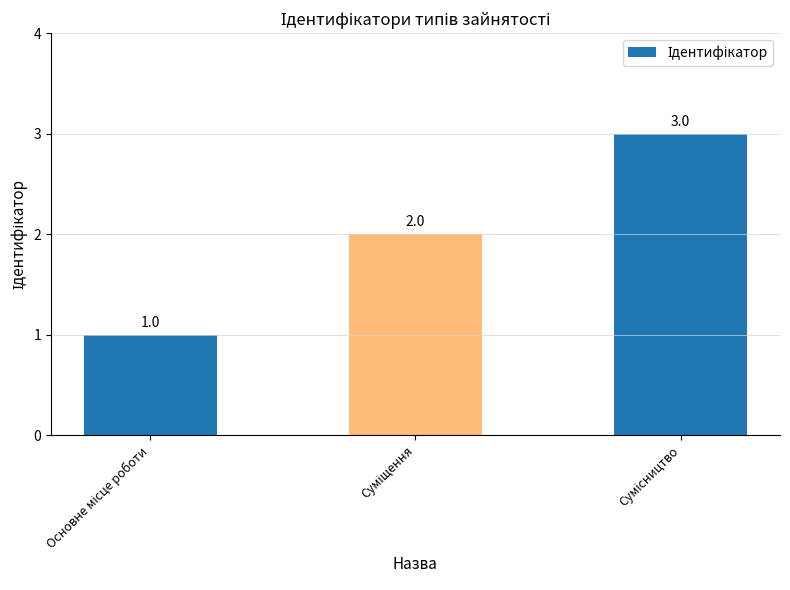

How many data points are less than 2?

1